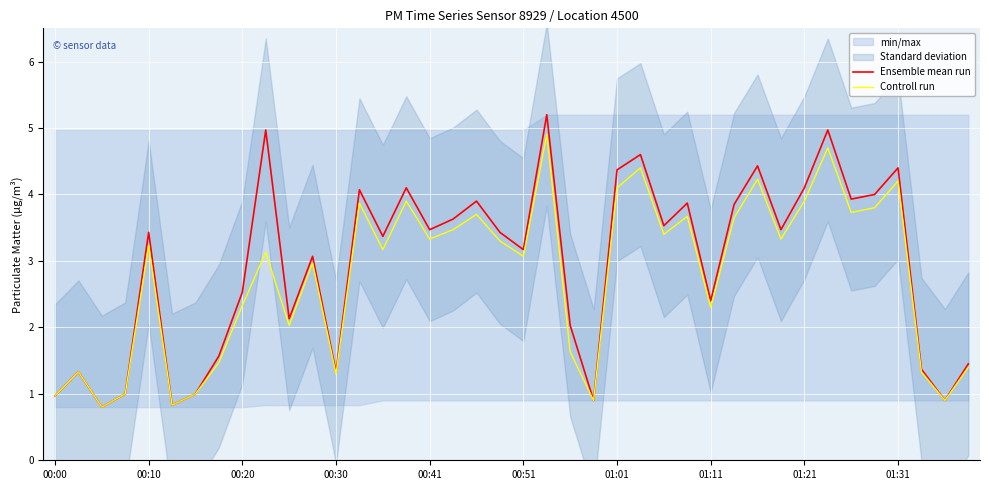

What is the minimum value for Ensemble mean run?

0.8